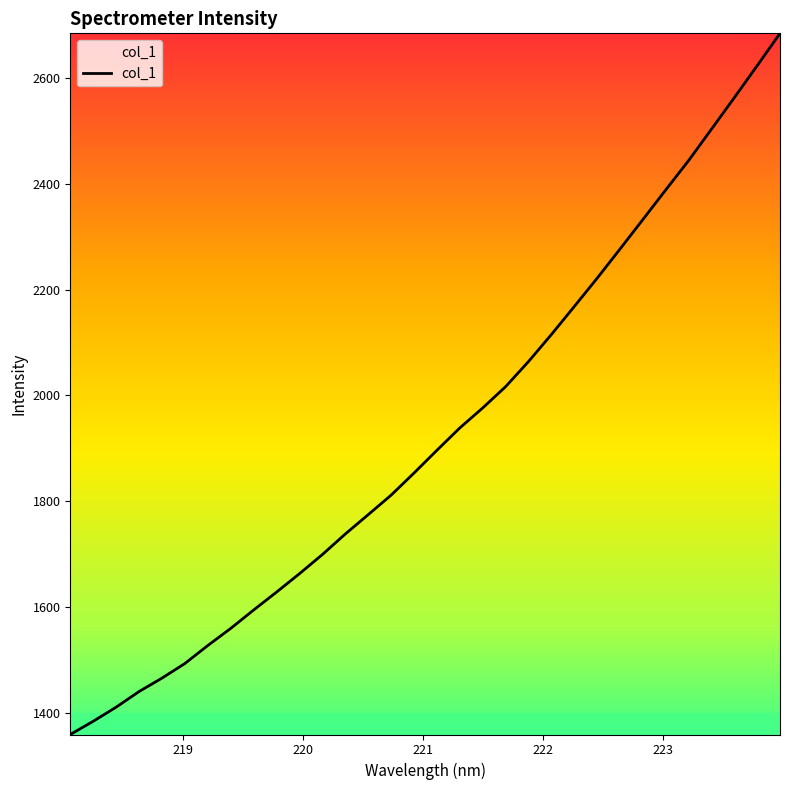

What is the difference between the maximum and minimum values?

1326.1